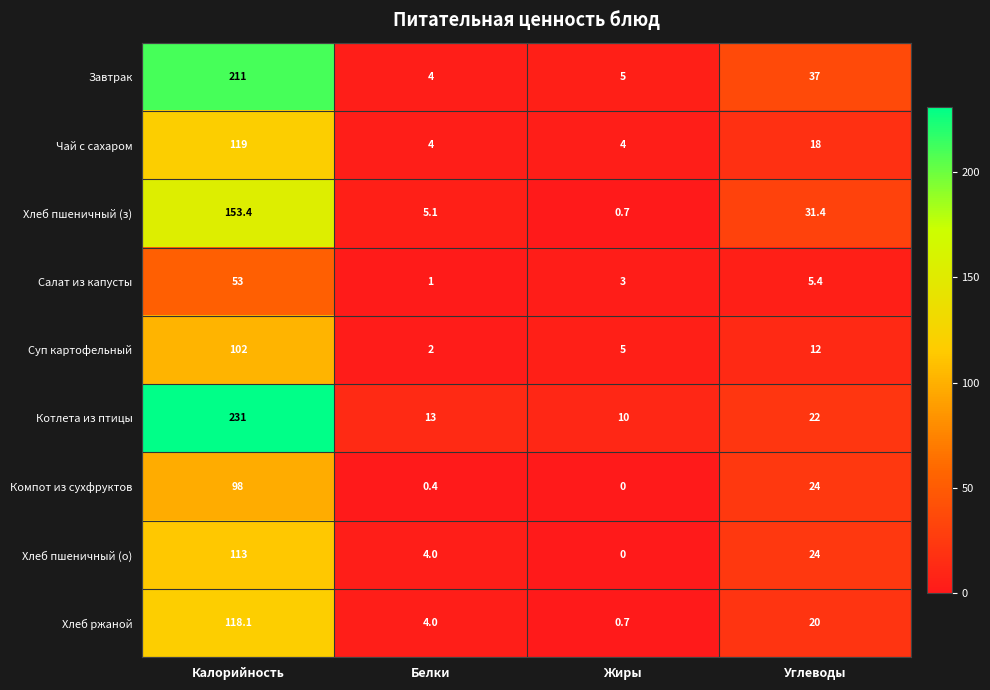

What is the difference between the maximum and second lowest values in the Салат из капусты series?

50.0